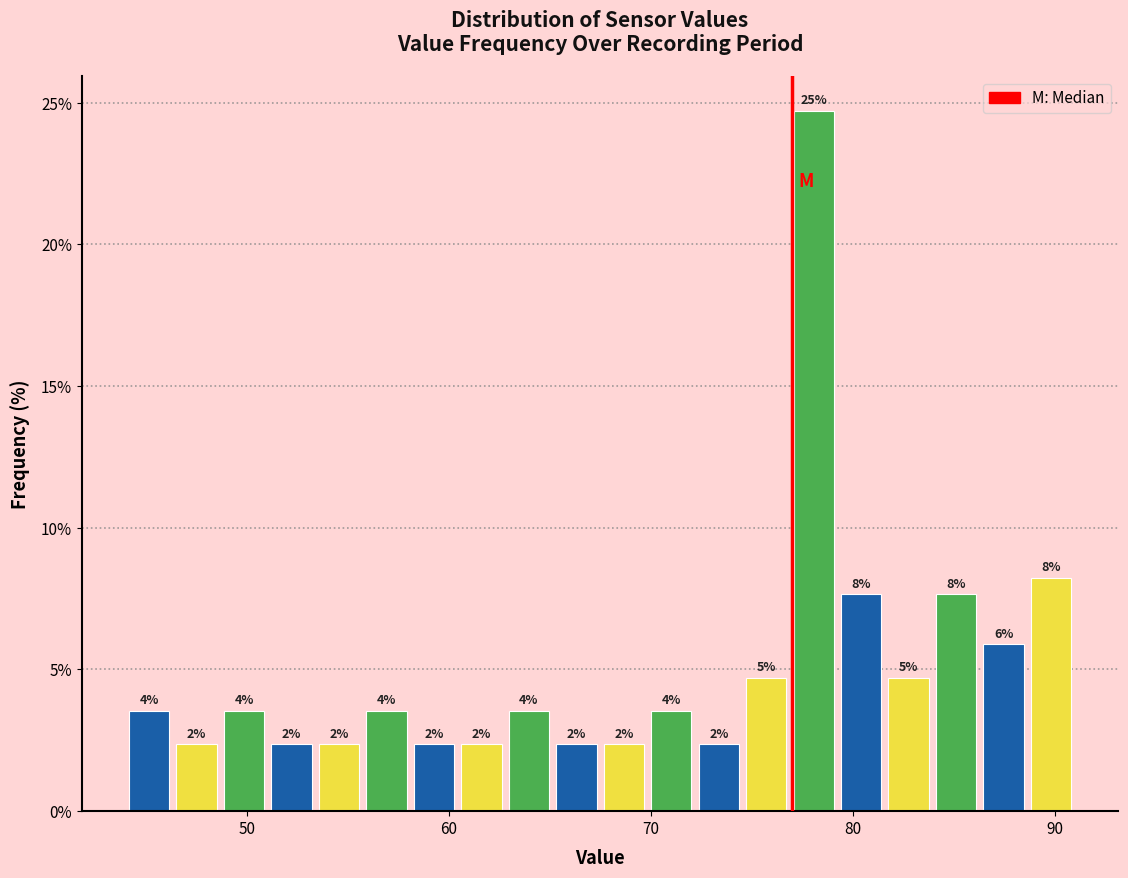

Read against the x-axis, roughly where is the centre of the tallest bar?

78